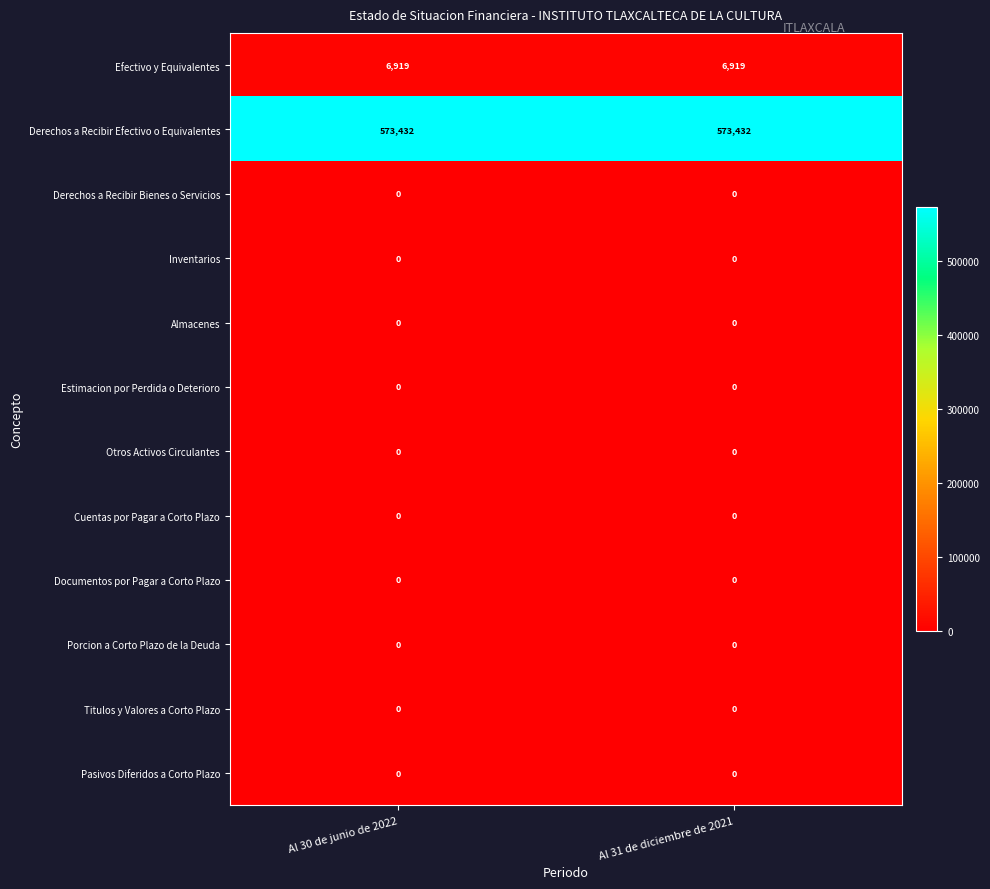

What is the highest value of the Efectivo y Equivalentes series?

6919